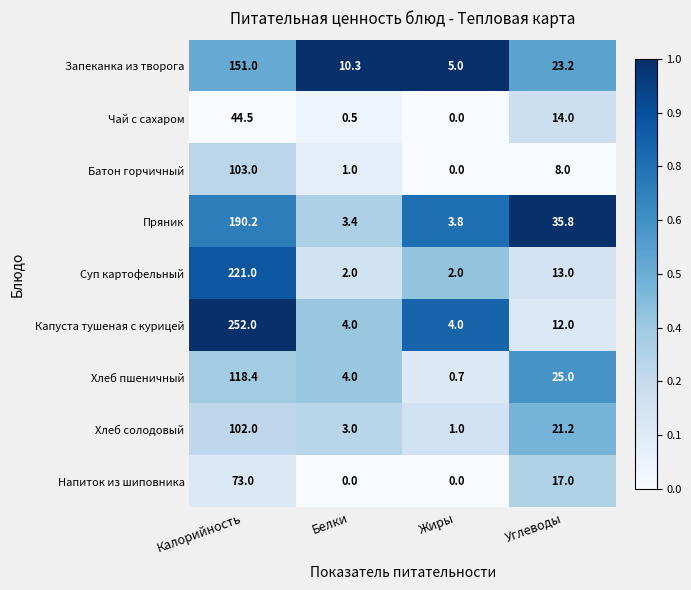

List the series in order of their peak value, lowest first.

Чай с сахаром, Напиток из шиповника, Хлеб солодовый, Батон горчичный, Хлеб пшеничный, Запеканка из творога, Пряник, Суп картофельный, Капуста тушеная с курицей